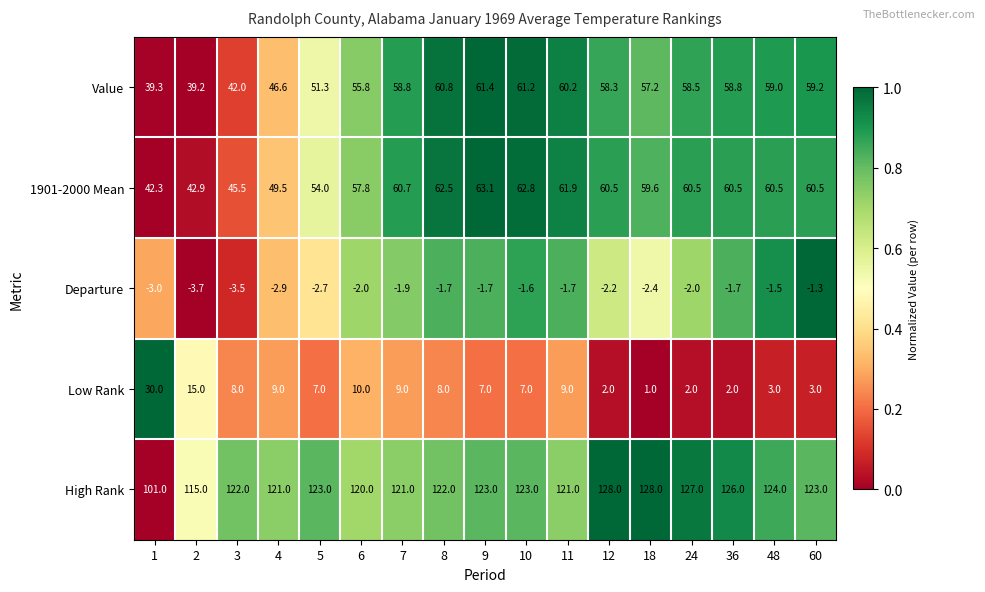

Rank the series at 2 from lowest to highest value.

Departure, Low Rank, Value, 1901-2000 Mean, High Rank